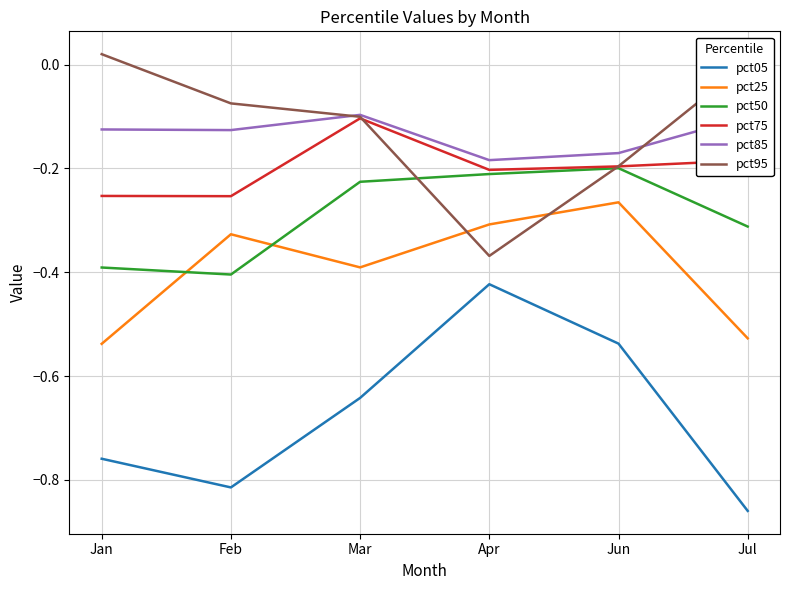

True or false: pct50 and pct05 intersect in this chart.

False